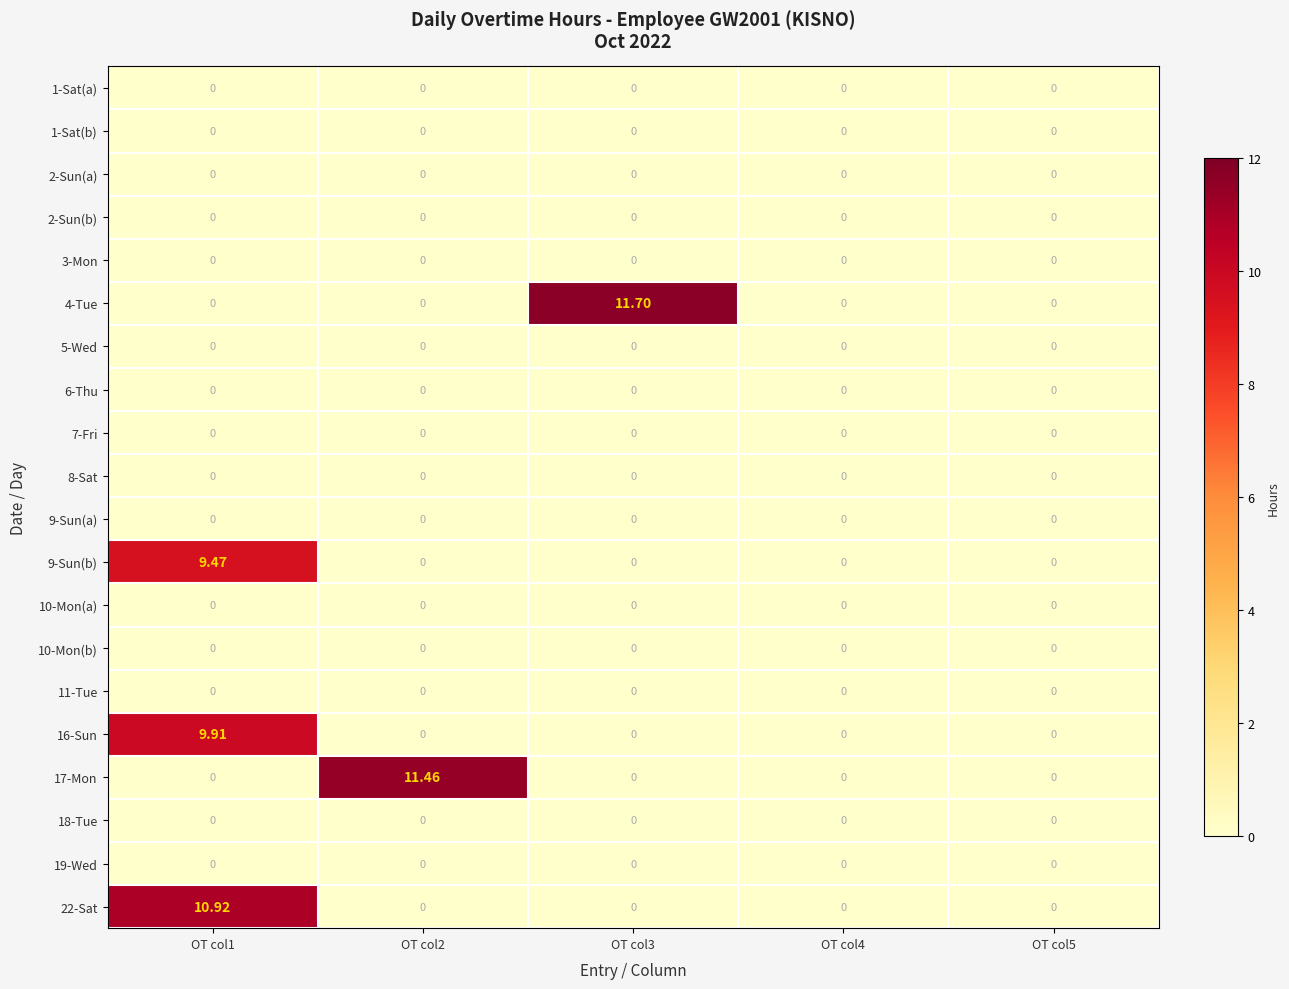

Reading left to right, transcribe all the data shown in this chart.

1-Sat(a): OT col1=0.0	OT col2=0.0	OT col3=0.0	OT col4=0.0	OT col5=0.0
1-Sat(b): OT col1=0.0	OT col2=0.0	OT col3=0.0	OT col4=0.0	OT col5=0.0
2-Sun(a): OT col1=0.0	OT col2=0.0	OT col3=0.0	OT col4=0.0	OT col5=0.0
2-Sun(b): OT col1=0.0	OT col2=0.0	OT col3=0.0	OT col4=0.0	OT col5=0.0
3-Mon: OT col1=0.0	OT col2=0.0	OT col3=0.0	OT col4=0.0	OT col5=0.0
4-Tue: OT col1=0.0	OT col2=0.0	OT col3=11.7	OT col4=0.0	OT col5=0.0
5-Wed: OT col1=0.0	OT col2=0.0	OT col3=0.0	OT col4=0.0	OT col5=0.0
6-Thu: OT col1=0.0	OT col2=0.0	OT col3=0.0	OT col4=0.0	OT col5=0.0
7-Fri: OT col1=0.0	OT col2=0.0	OT col3=0.0	OT col4=0.0	OT col5=0.0
8-Sat: OT col1=0.0	OT col2=0.0	OT col3=0.0	OT col4=0.0	OT col5=0.0
9-Sun(a): OT col1=0.0	OT col2=0.0	OT col3=0.0	OT col4=0.0	OT col5=0.0
9-Sun(b): OT col1=9.5	OT col2=0.0	OT col3=0.0	OT col4=0.0	OT col5=0.0
10-Mon(a): OT col1=0.0	OT col2=0.0	OT col3=0.0	OT col4=0.0	OT col5=0.0
10-Mon(b): OT col1=0.0	OT col2=0.0	OT col3=0.0	OT col4=0.0	OT col5=0.0
11-Tue: OT col1=0.0	OT col2=0.0	OT col3=0.0	OT col4=0.0	OT col5=0.0
16-Sun: OT col1=9.9	OT col2=0.0	OT col3=0.0	OT col4=0.0	OT col5=0.0
17-Mon: OT col1=0.0	OT col2=11.5	OT col3=0.0	OT col4=0.0	OT col5=0.0
18-Tue: OT col1=0.0	OT col2=0.0	OT col3=0.0	OT col4=0.0	OT col5=0.0
19-Wed: OT col1=0.0	OT col2=0.0	OT col3=0.0	OT col4=0.0	OT col5=0.0
22-Sat: OT col1=10.9	OT col2=0.0	OT col3=0.0	OT col4=0.0	OT col5=0.0